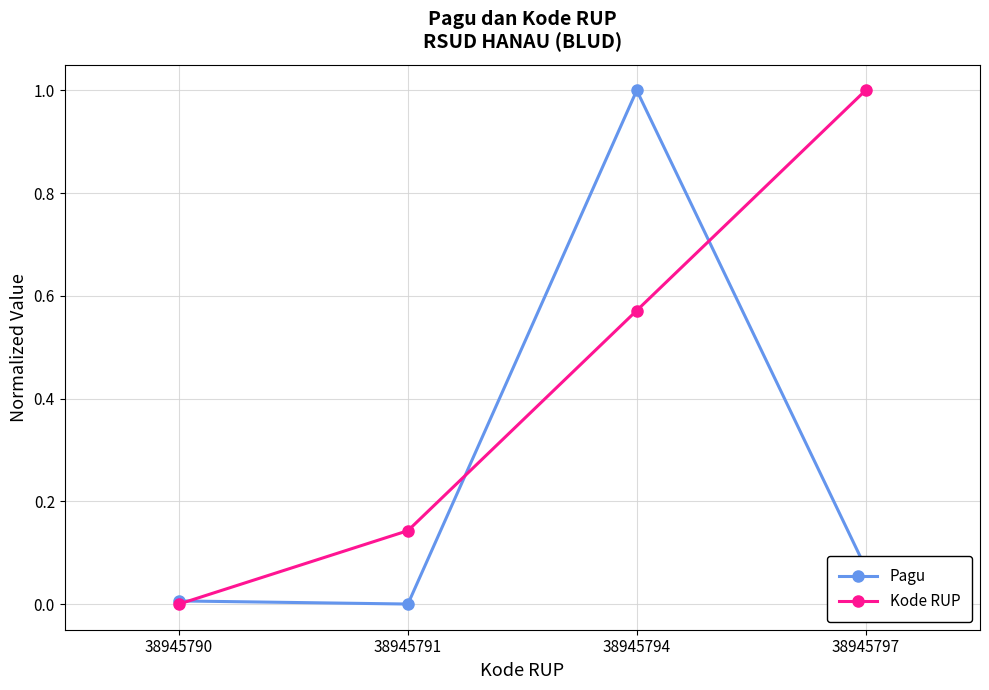

True or false: Kode RUP and Pagu intersect in this chart.

True